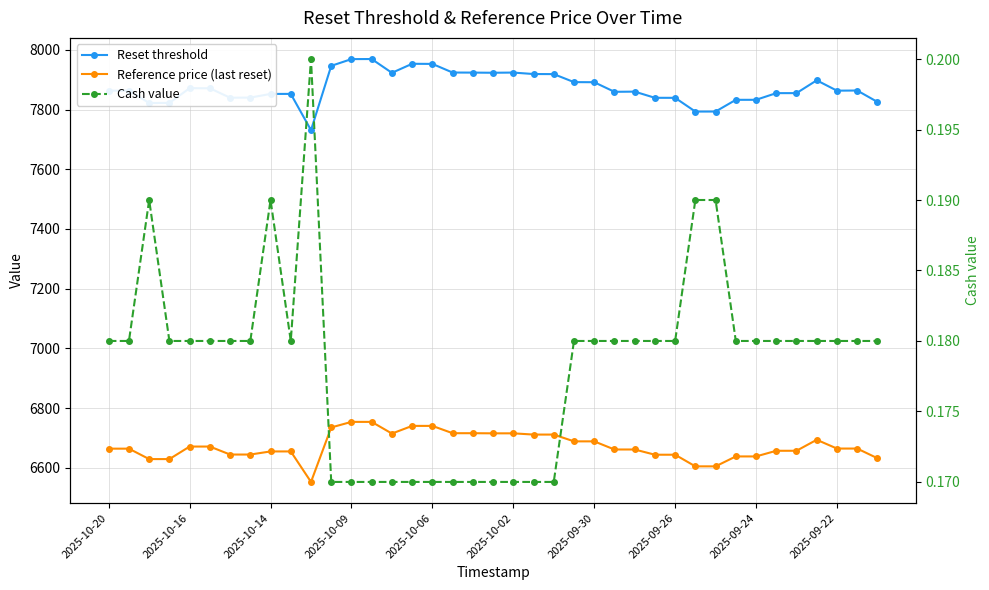

True or false: Reset threshold and Reference price (last reset) intersect in this chart.

False